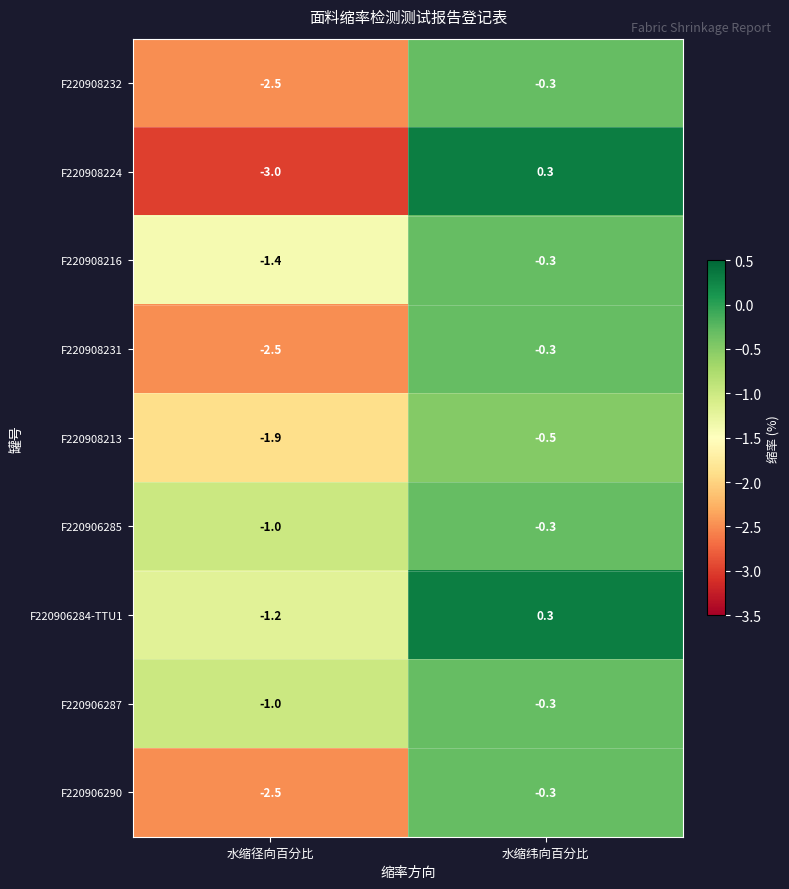

Reading right to left, what are all the values shown in this chart?

F220908232: 水缩纬向百分比=-0.3	水缩径向百分比=-2.5
F220908224: 水缩纬向百分比=0.3	水缩径向百分比=-3.0
F220908216: 水缩纬向百分比=-0.3	水缩径向百分比=-1.4
F220908231: 水缩纬向百分比=-0.3	水缩径向百分比=-2.5
F220908213: 水缩纬向百分比=-0.5	水缩径向百分比=-1.9
F220906285: 水缩纬向百分比=-0.3	水缩径向百分比=-1.0
F220906284-TTU1: 水缩纬向百分比=0.3	水缩径向百分比=-1.2
F220906287: 水缩纬向百分比=-0.3	水缩径向百分比=-1.0
F220906290: 水缩纬向百分比=-0.3	水缩径向百分比=-2.5